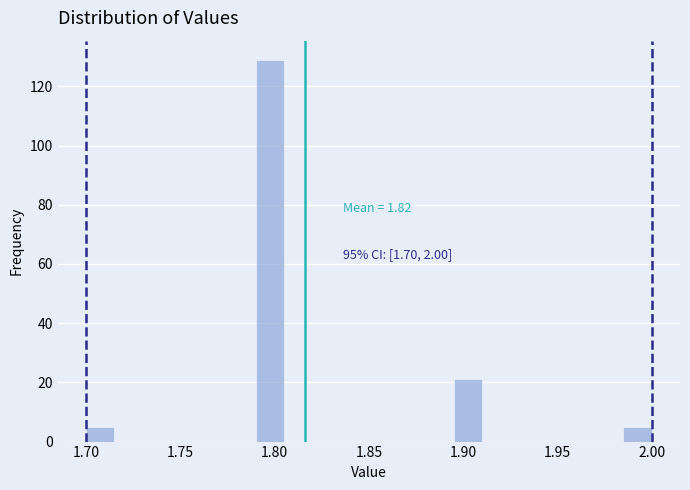

Around what value on the x-axis is the tallest bar? Give the approximate position of its centre, as read against the axis.

1.800